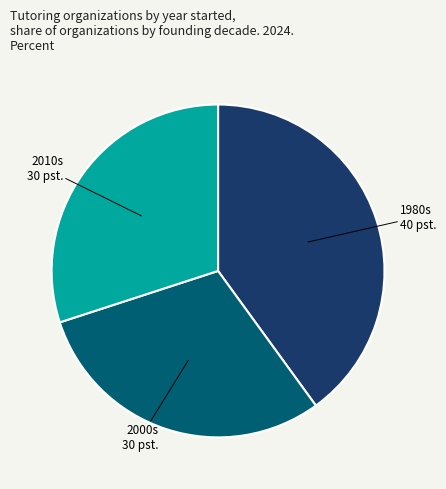

Does any single category account for the majority?

No